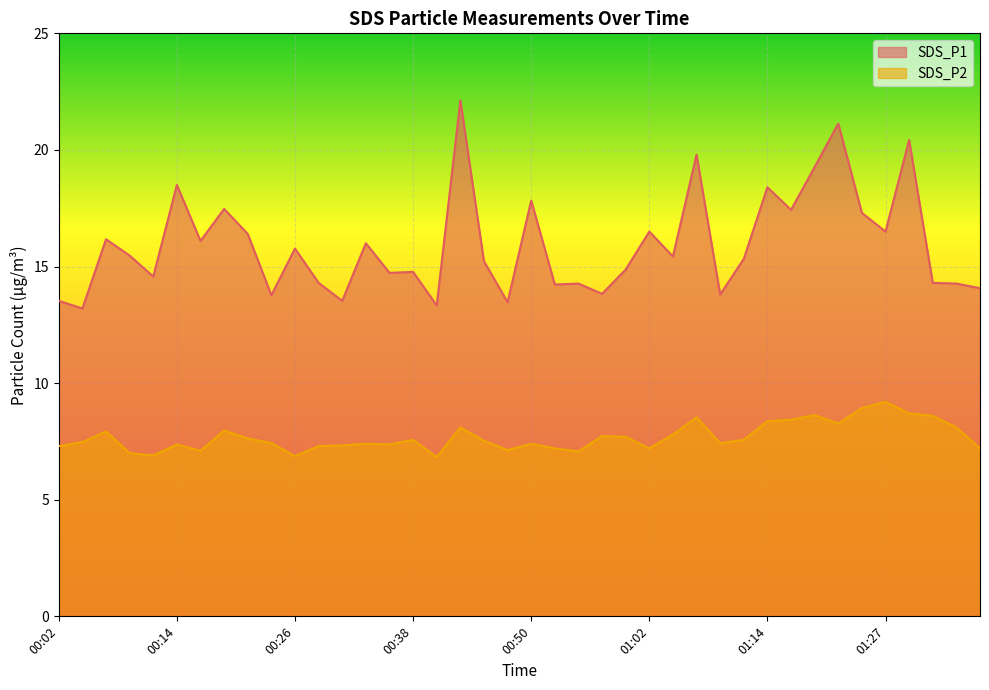

What are all the series names shown in the legend?

SDS_P1, SDS_P2